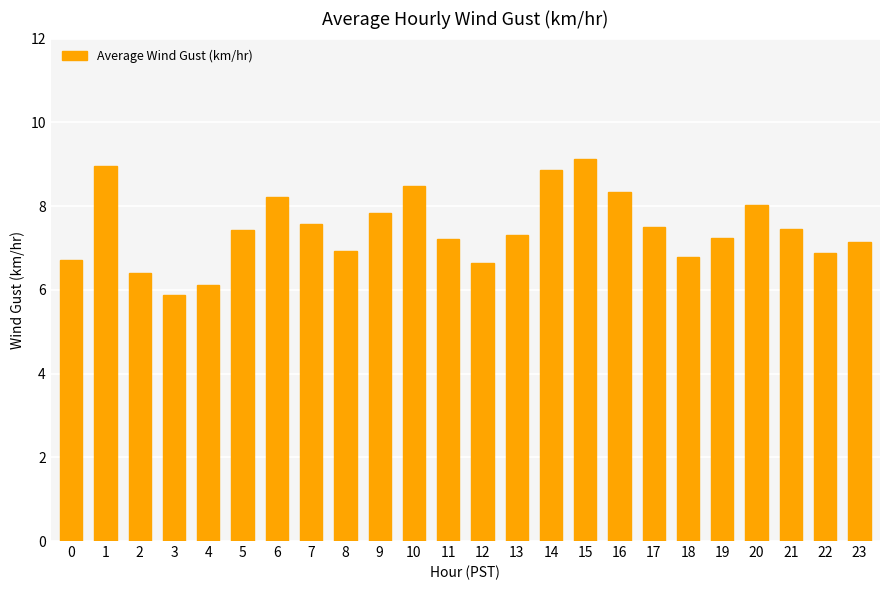

Count the number of categories in the chart.

24